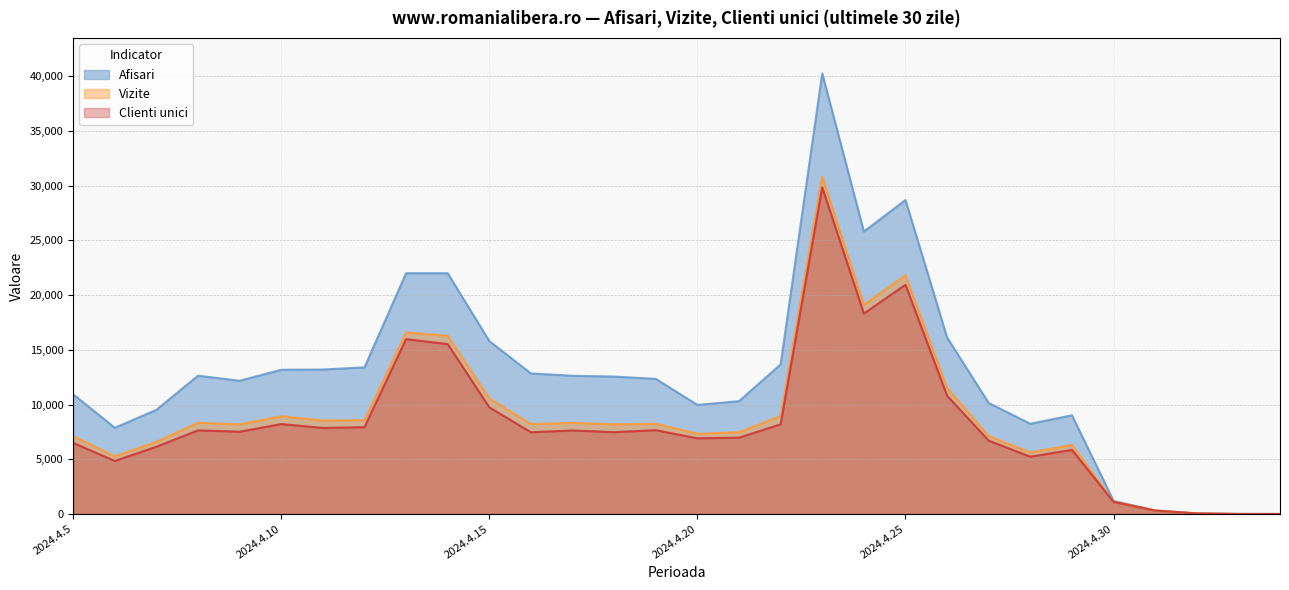

True or false: Clienti unici and Afisari cross at least once.

False